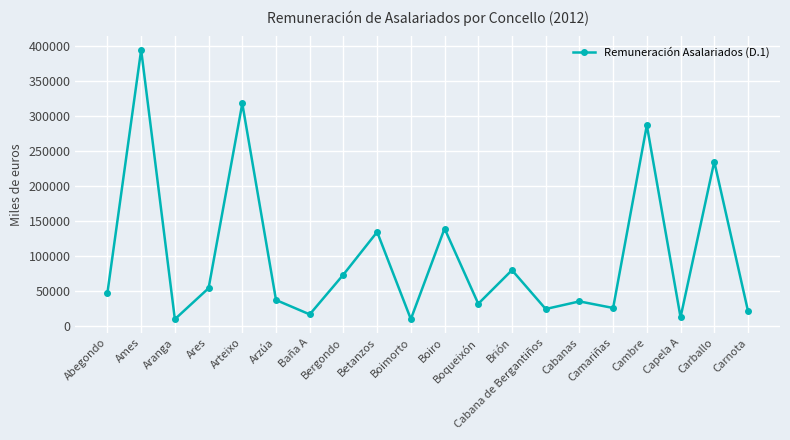

Approximately how many times larger is the value at Boiro compared to Carnota?

6.6